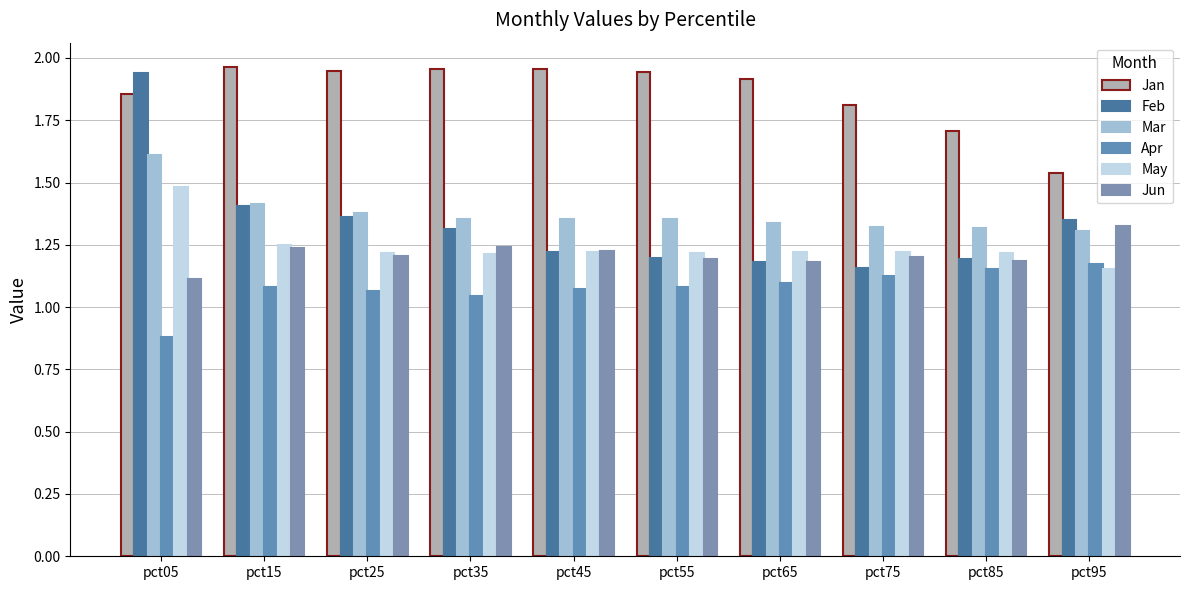

What is the maximum value for Apr?

1.2